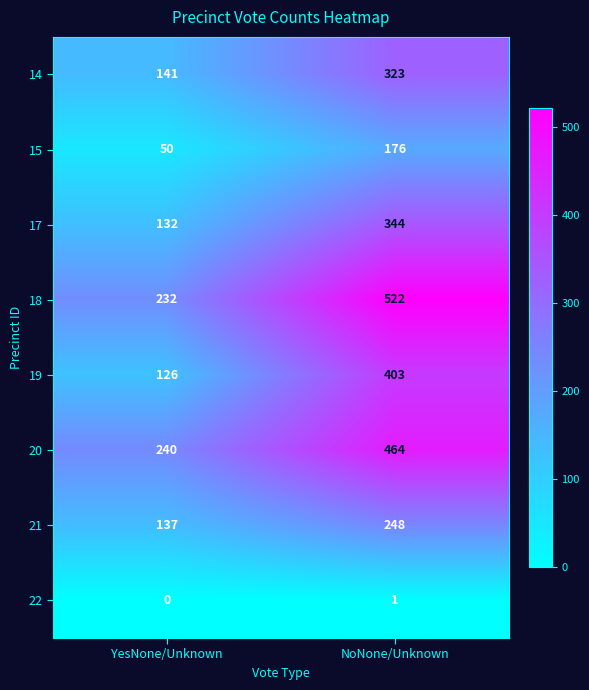

At which category is the sum across all series the highest?

NoNone/Unknown